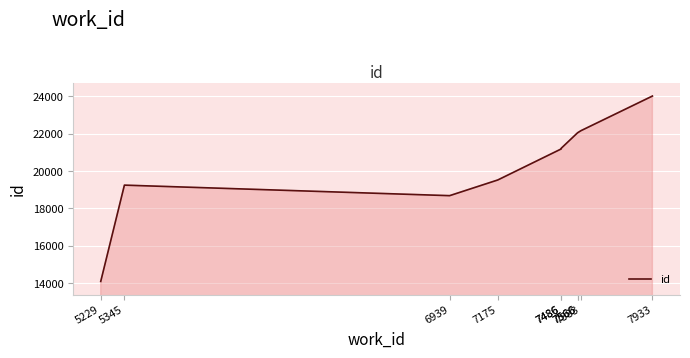

Reading left to right, transcribe all the data shown in this chart.

14109	19247	18685	19522	21179	21214	22039	22040	22154	24001